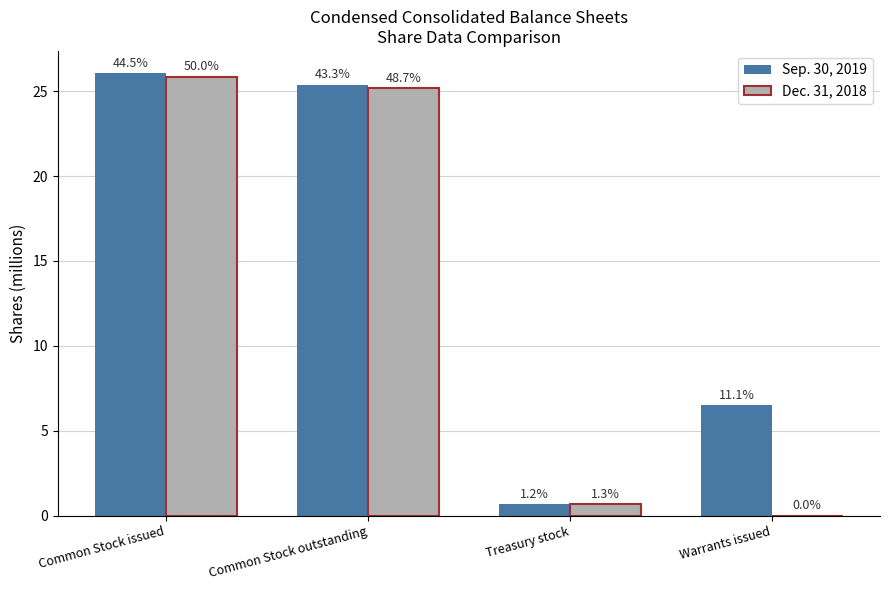

What is the label of the 3rd bar from the right?

Common Stock outstanding